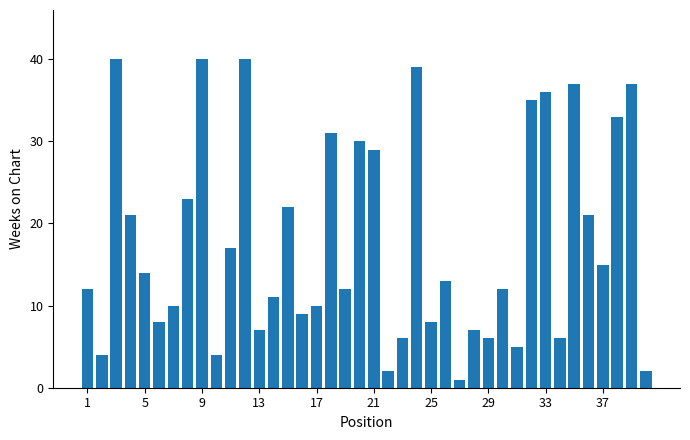

What is the greatest value displayed?

40